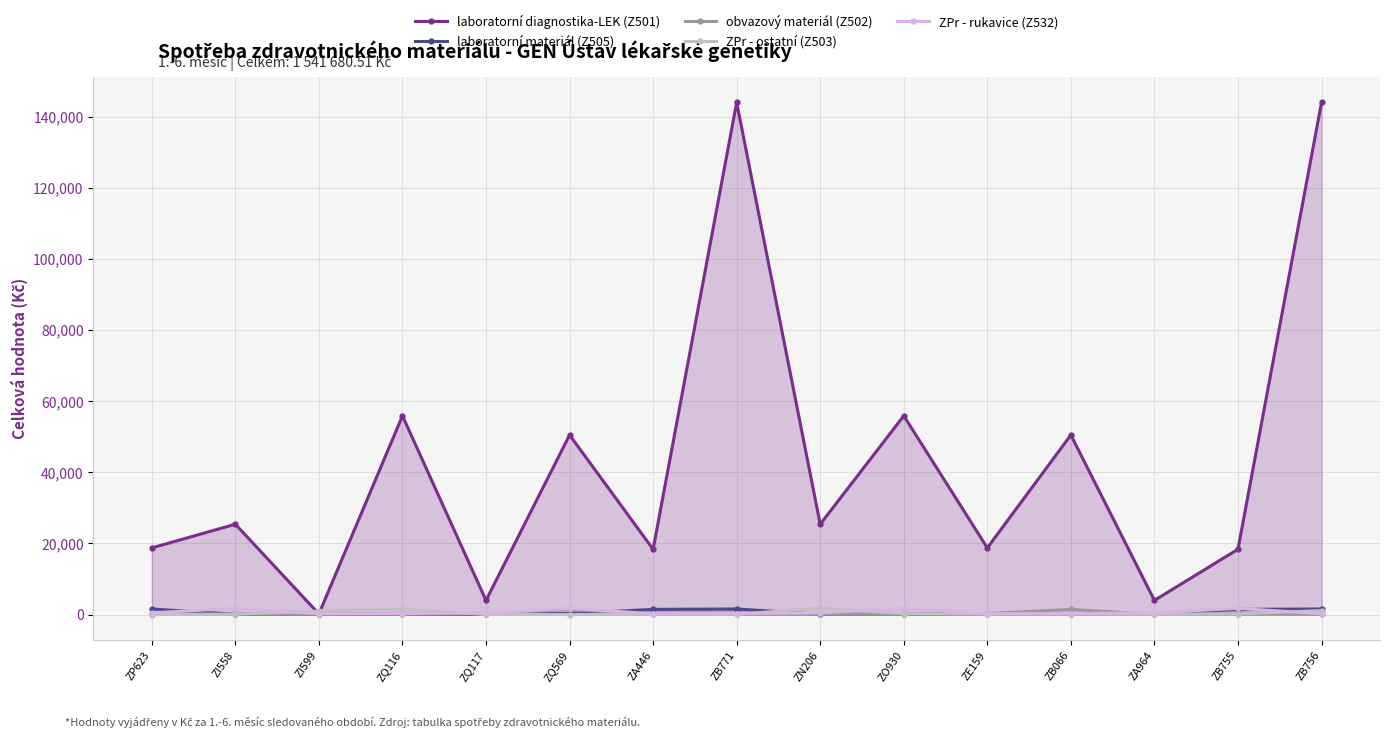

The laboratorní diagnostika-LEK (Z501) series shows 3990.6 at ZQ117. True or false?

True